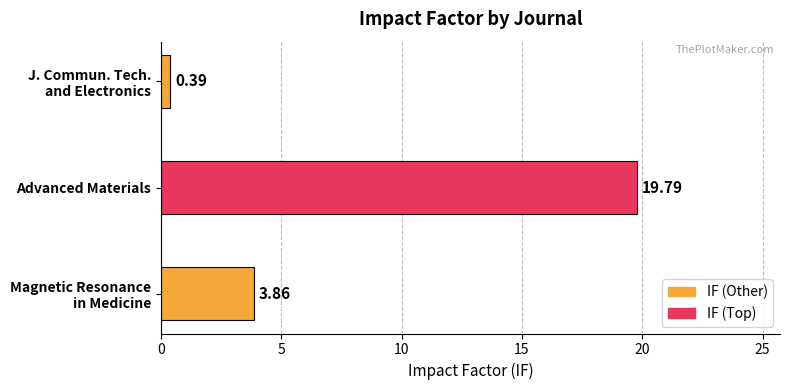

How many distinct data groups are displayed?

1